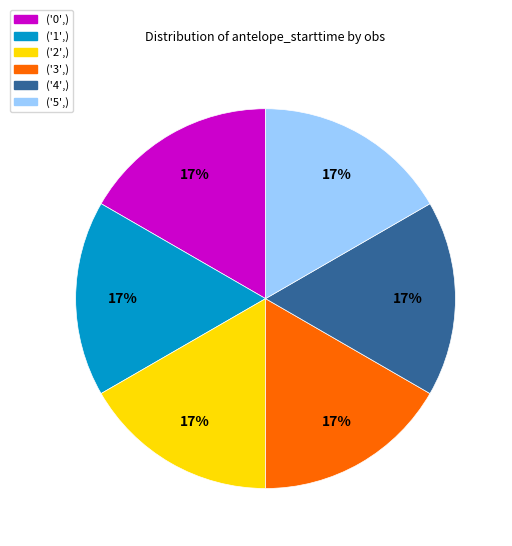

Does ('0',) represent more than half of the total?

No